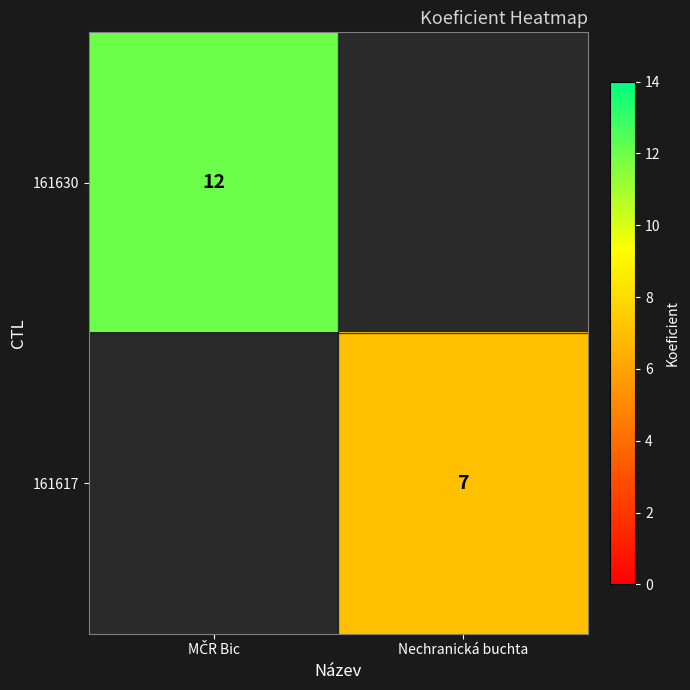

True or false: 161617 has a value of 4 at Nechranická buchta.

False